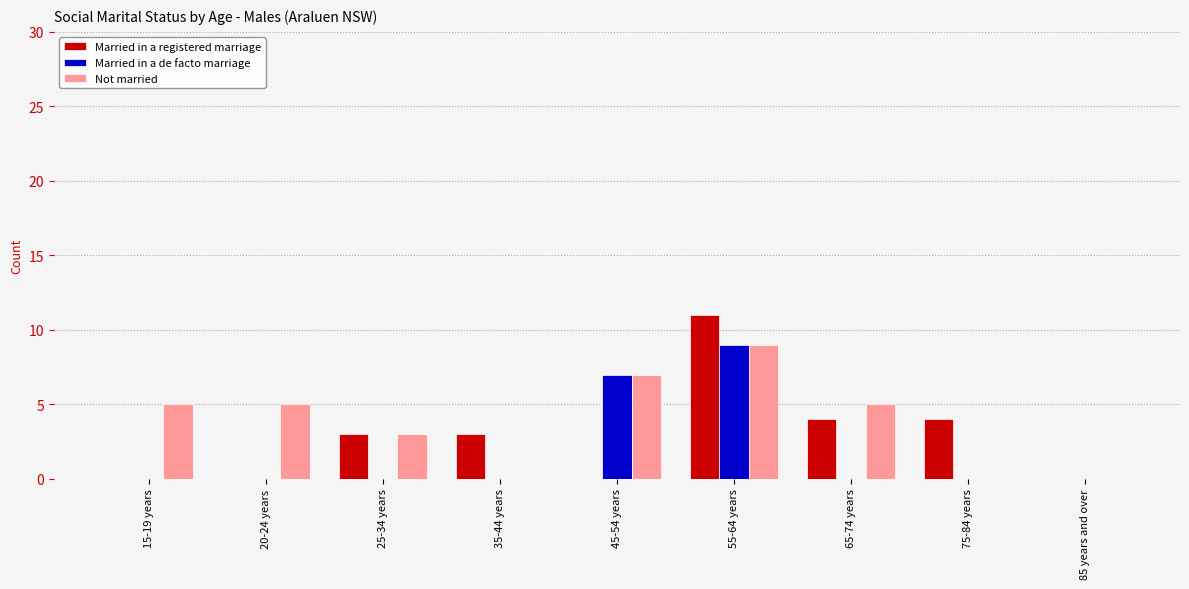

Which label corresponds to the largest value in the chart?

55-64 years